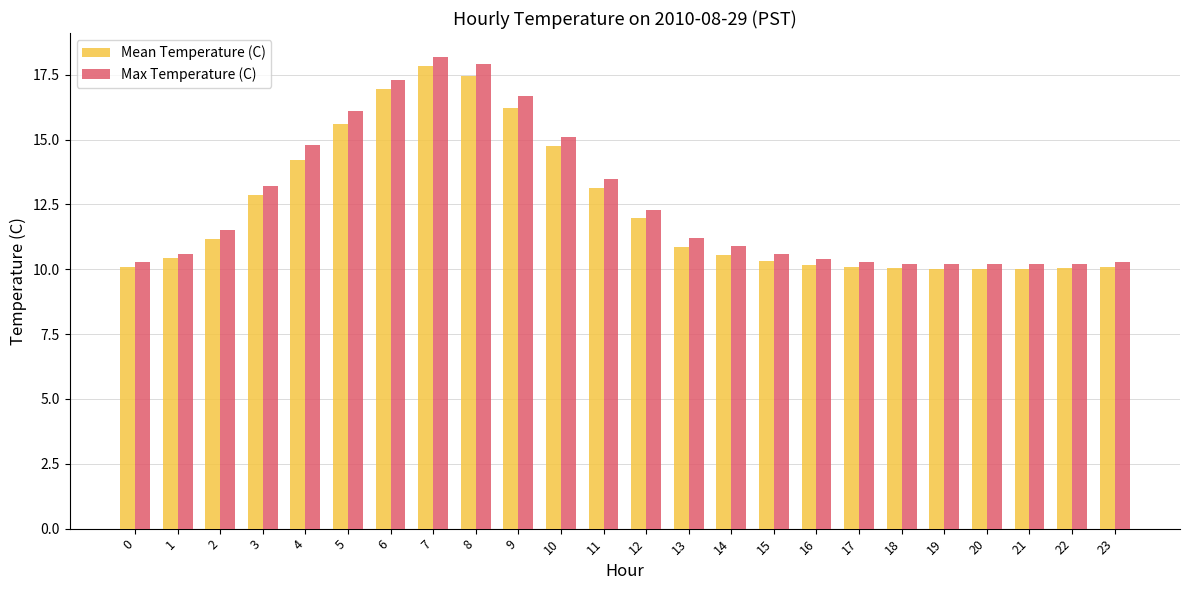

True or false: Mean Temperature (C) has a value of 10.5 at 14.

True